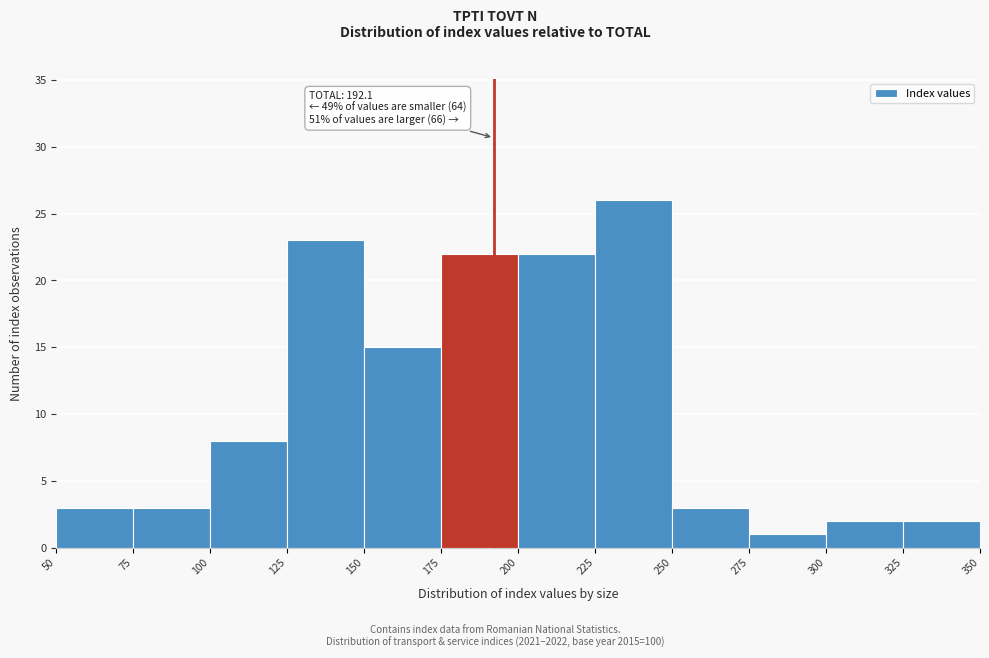

Which range on the x-axis has the tallest bar?

225 to 250